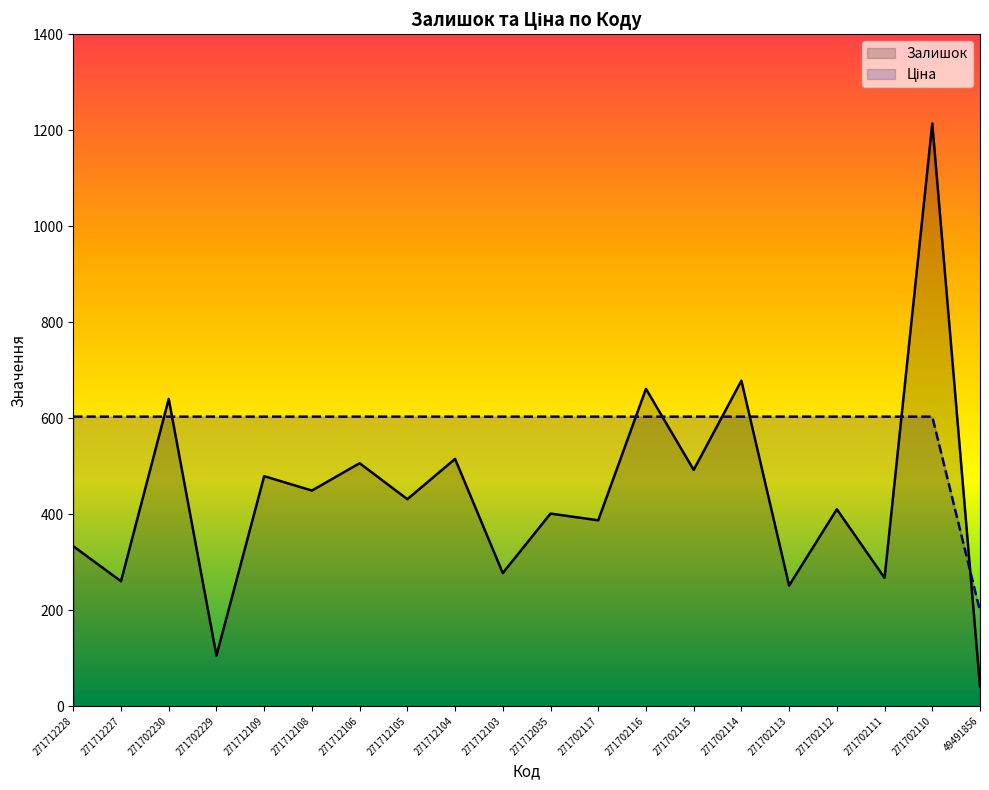

How many intersections are there between Залишок and Ціна?

8